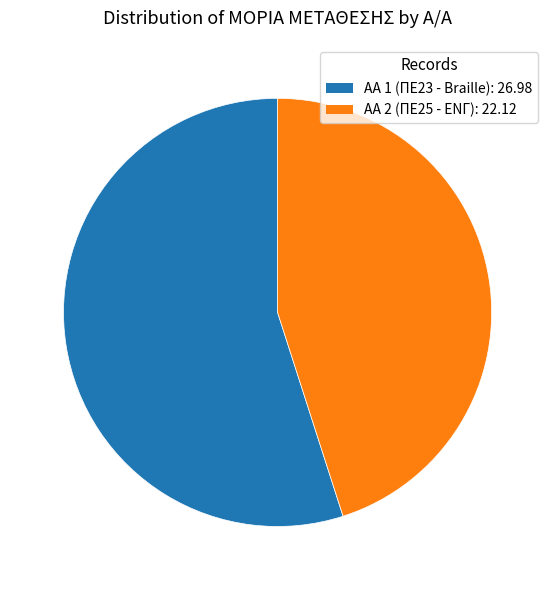

How many slices are in this pie chart?

2